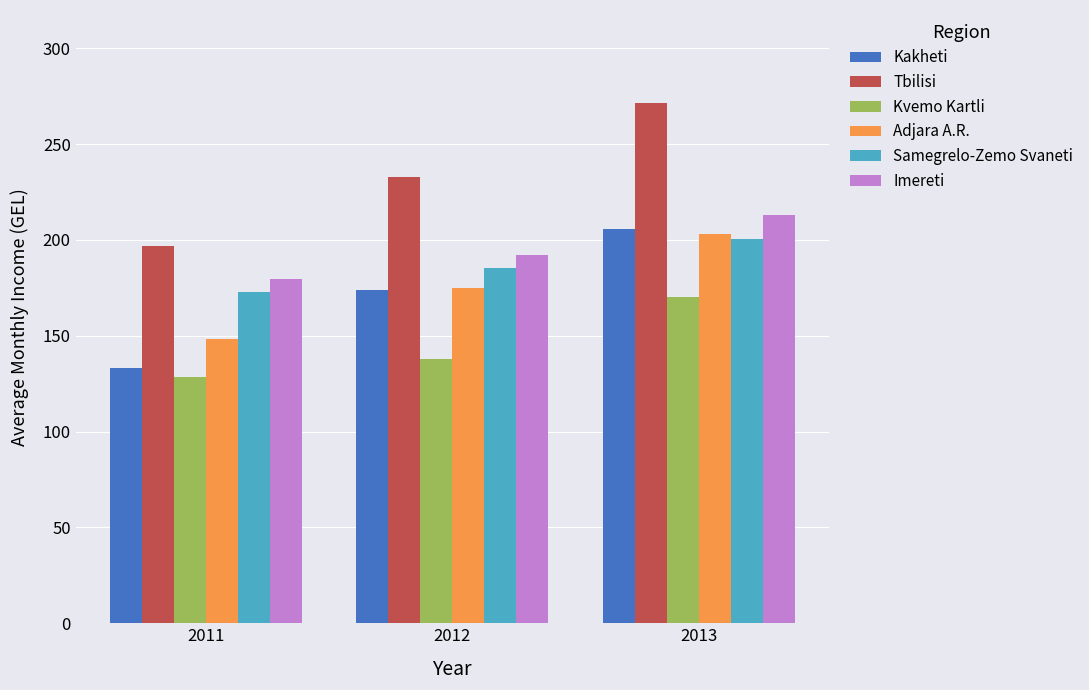

What are all the series names shown in the legend?

Kakheti, Tbilisi, Kvemo Kartli, Adjara A.R., Samegrelo-Zemo Svaneti, Imereti